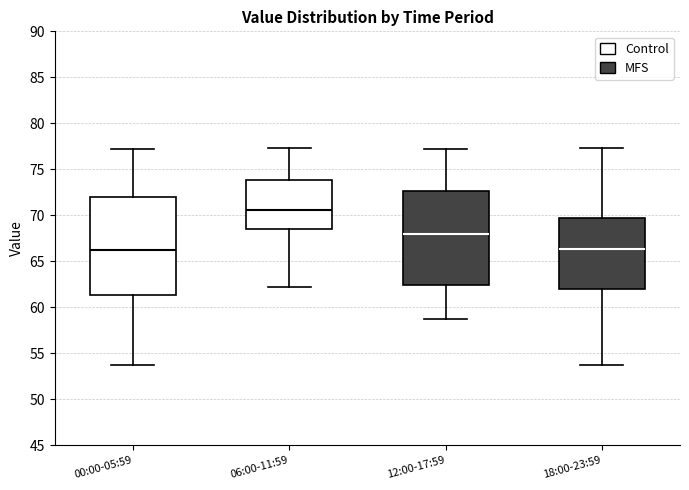

Reading left to right, read every box against the y-axis: the position of its median line, the range the box covers, and the ends of its whiskers. The values are not printed on the chart, so give them approximately, as read against the axis.

00:00-05:59: median 66.5, box 61.5 to 72.0, whiskers 53.5 to 77.0
06:00-11:59: median 70.5, box 68.5 to 74.0, whiskers 62.0 to 77.5
12:00-17:59: median 68.0, box 62.5 to 72.5, whiskers 58.5 to 77.0
18:00-23:59: median 66.5, box 62.0 to 69.5, whiskers 53.5 to 77.5